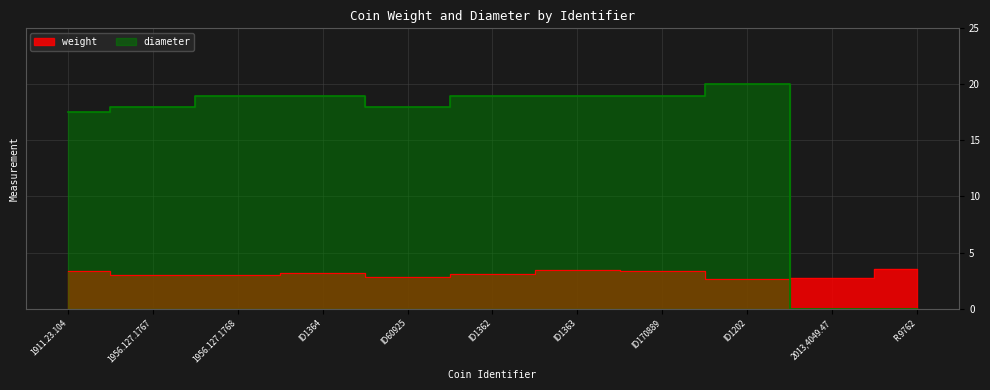

In weight, how many points are lower than both neighbors (excluding endpoints)?

3